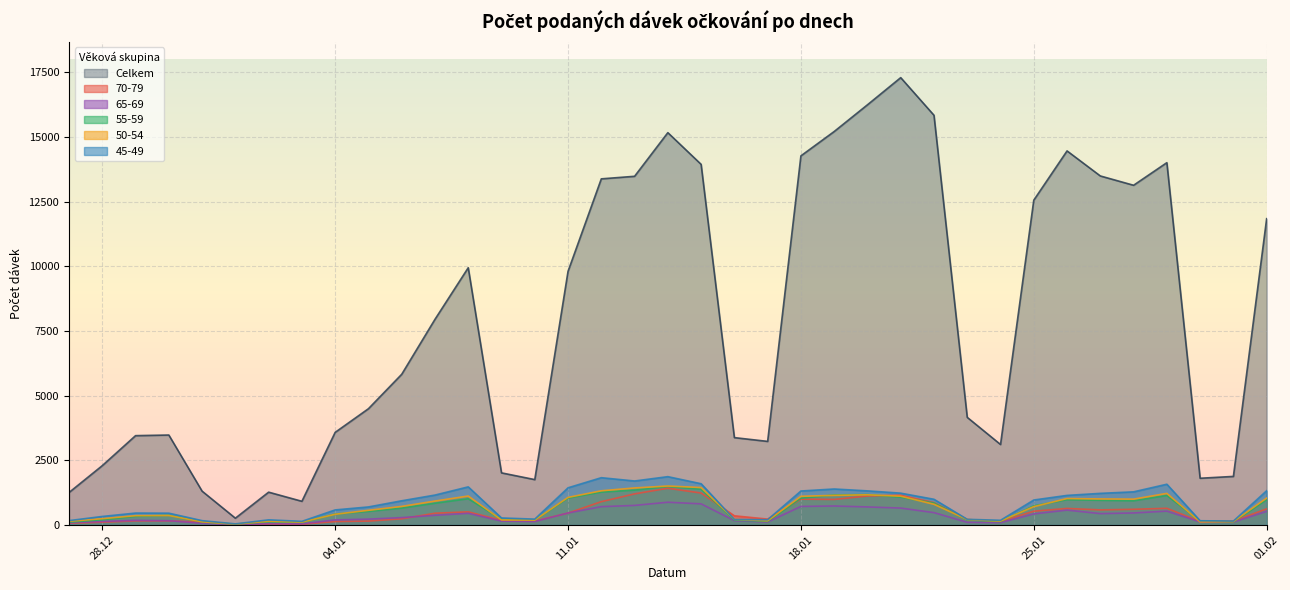

How many data points in 65-69 are above 284?

18